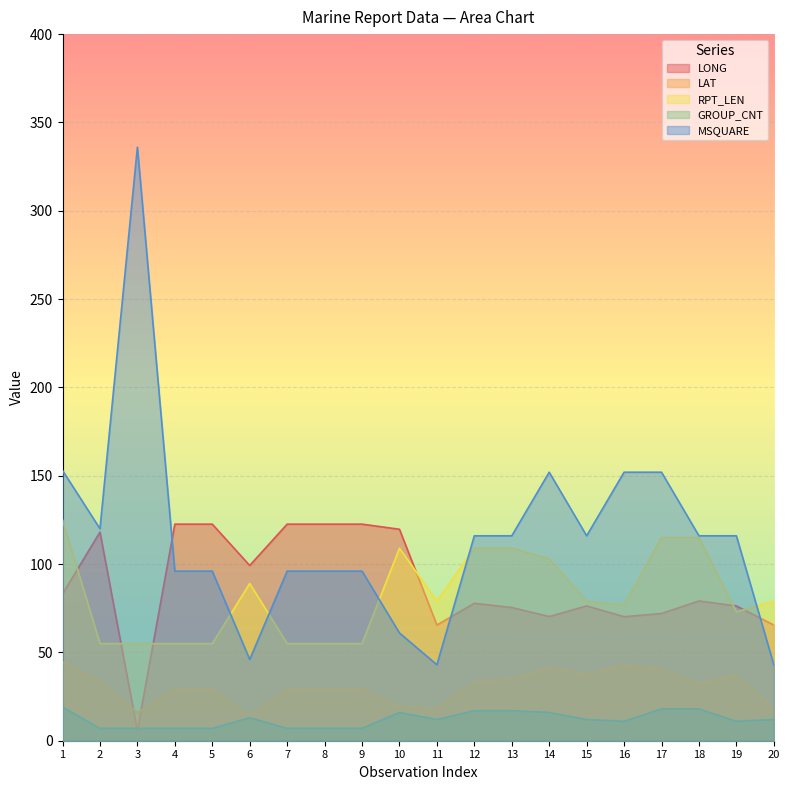

What is the approximate value of GROUP_CNT at 11?

12.0